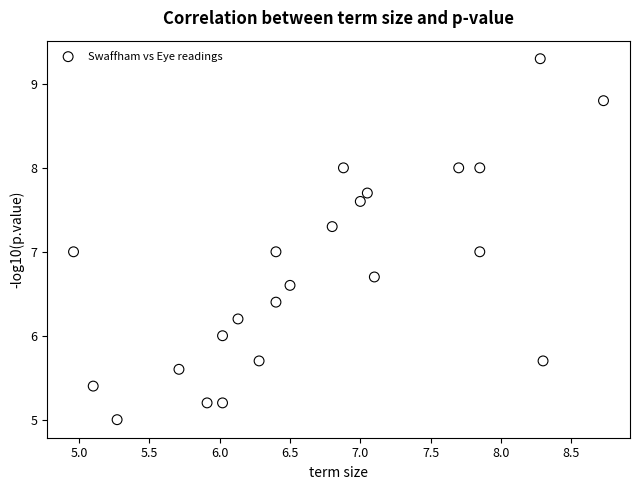

What is the range of X values (max minus min)?

3.8